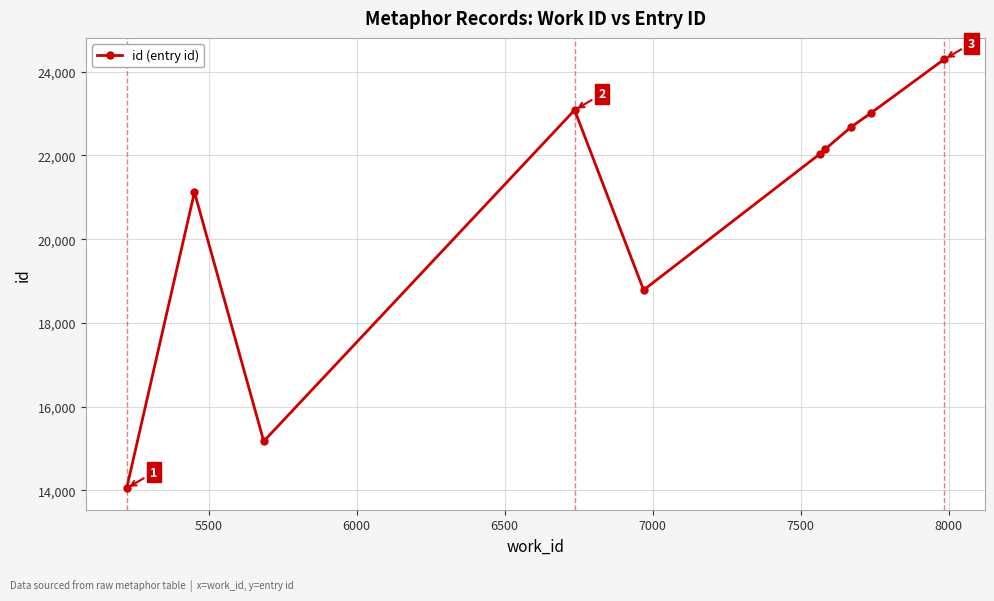

What is the sum of all values?

206408